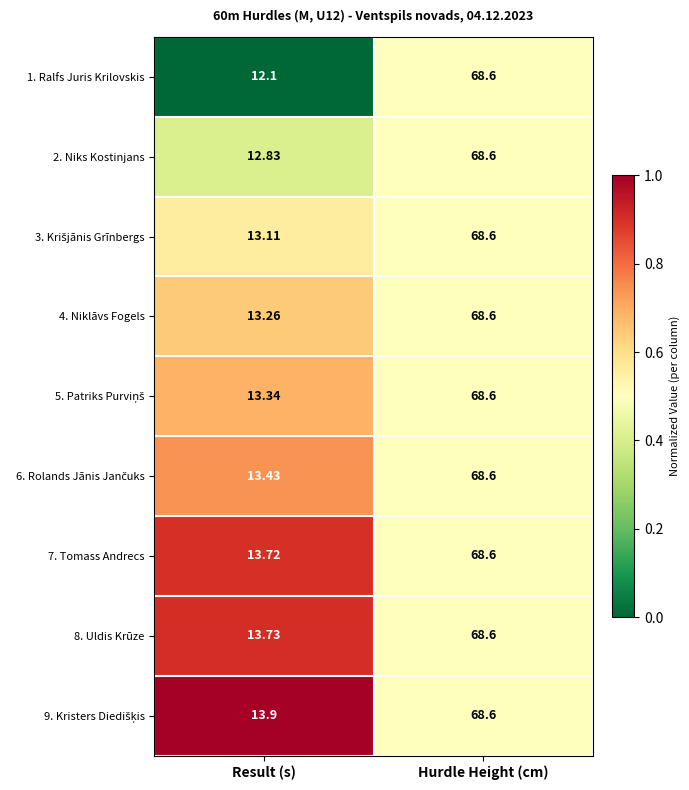

At which label does 2. Niks Kostinjans first exceed 68?

Hurdle Height (cm)